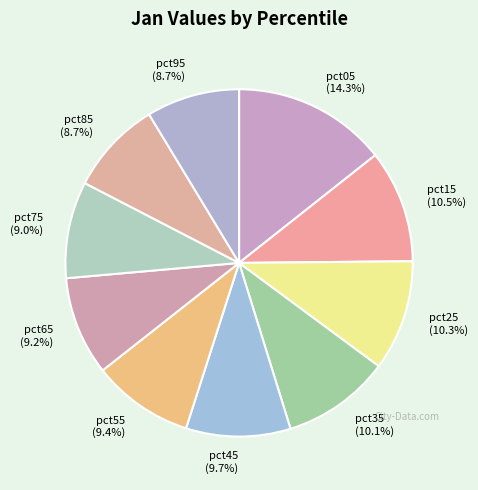

Is it true that pct65 is 1% of the pie?

False